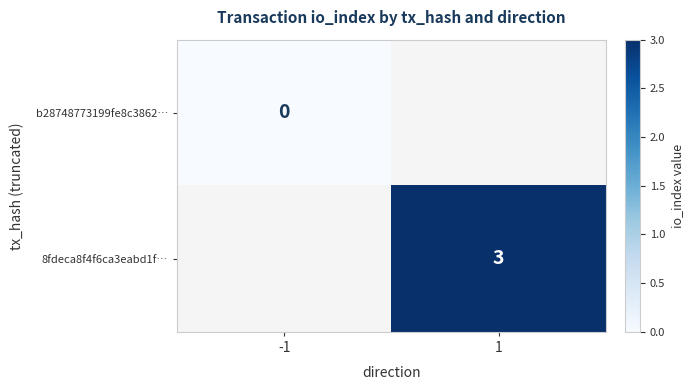

The value of 8fdeca8f4f6ca3eabd1f… at 1 is 3. True or false?

True